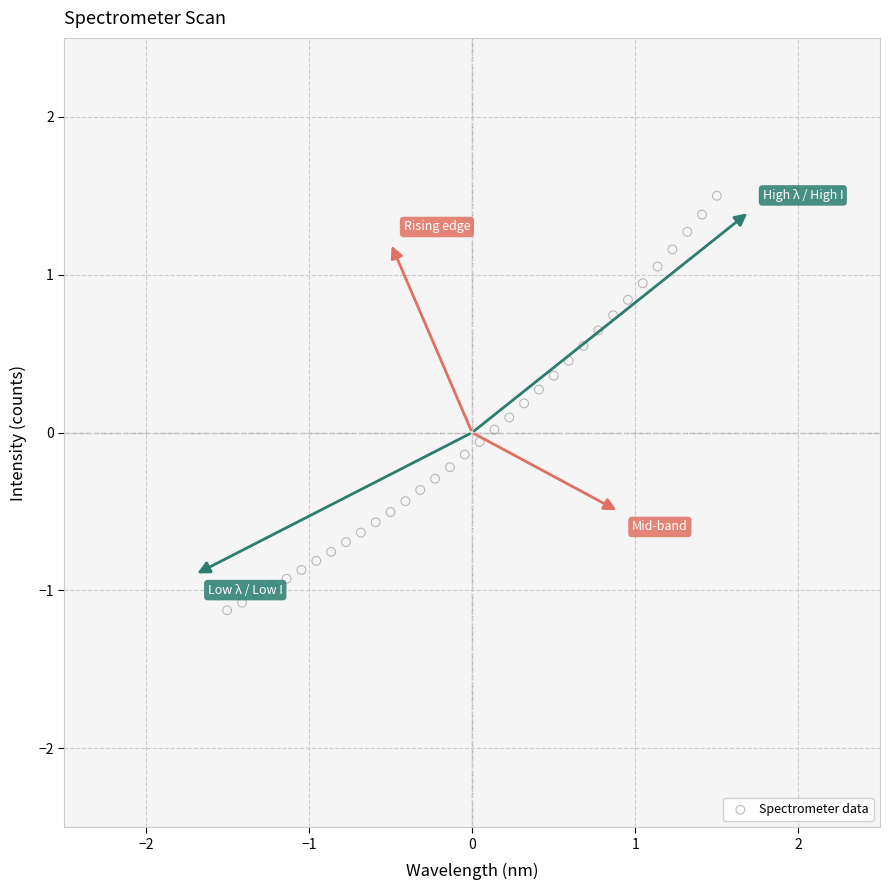

What is the range of Y values (max minus min)?

2.6